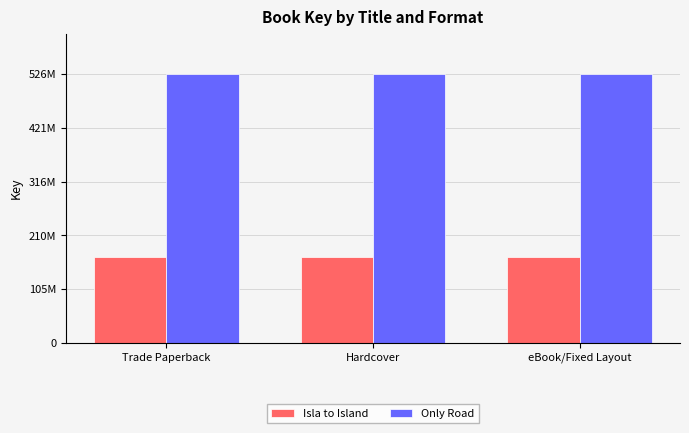

What is the difference between the highest and lowest values at Hardcover?

357063789